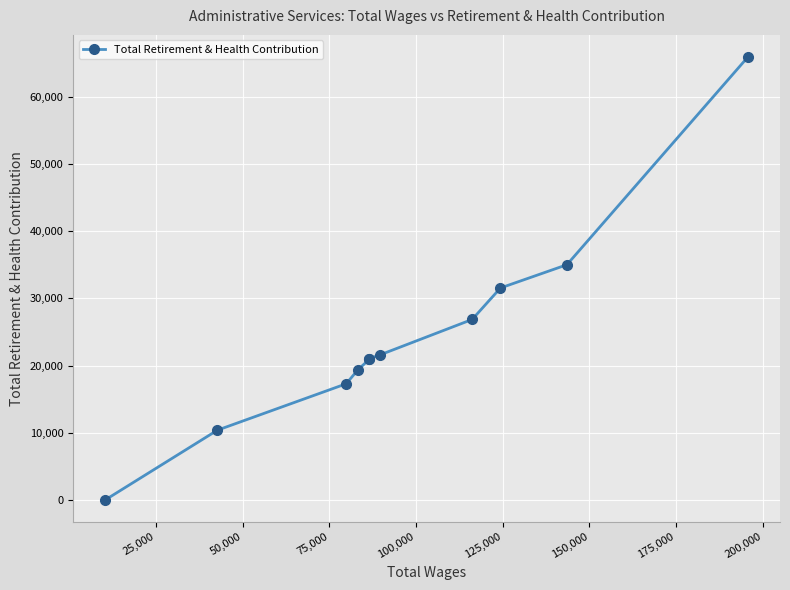

What is the difference between the second highest and minimum values?

35012